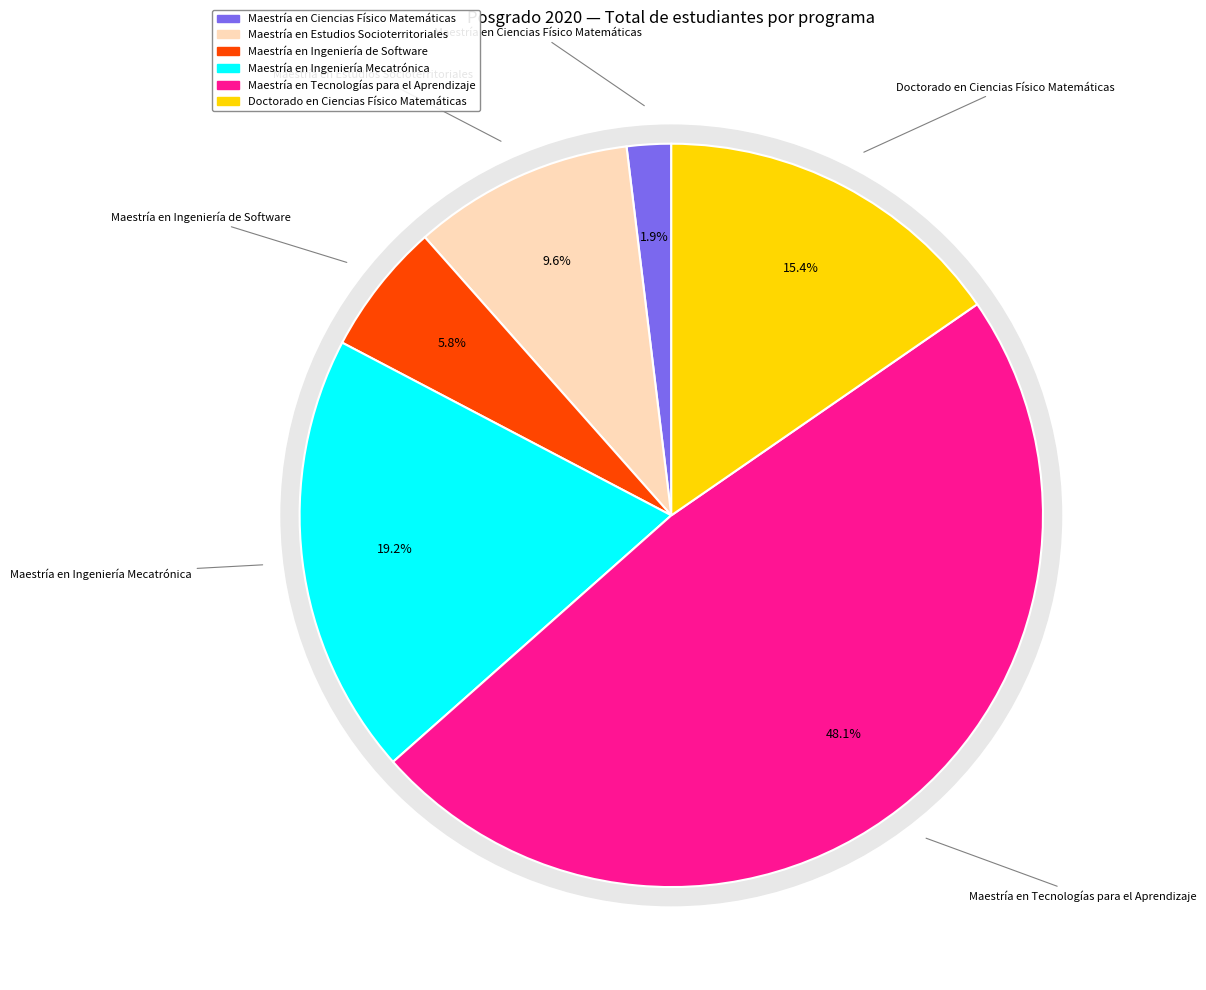

The Doctorado en Ciencias Físico Matemáticas slice represents 6% of the pie. True or false?

False